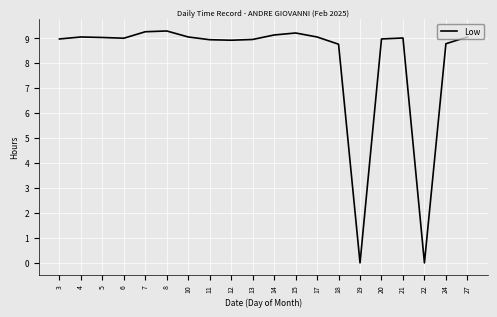

Which has a higher value, 18 or 4?

4